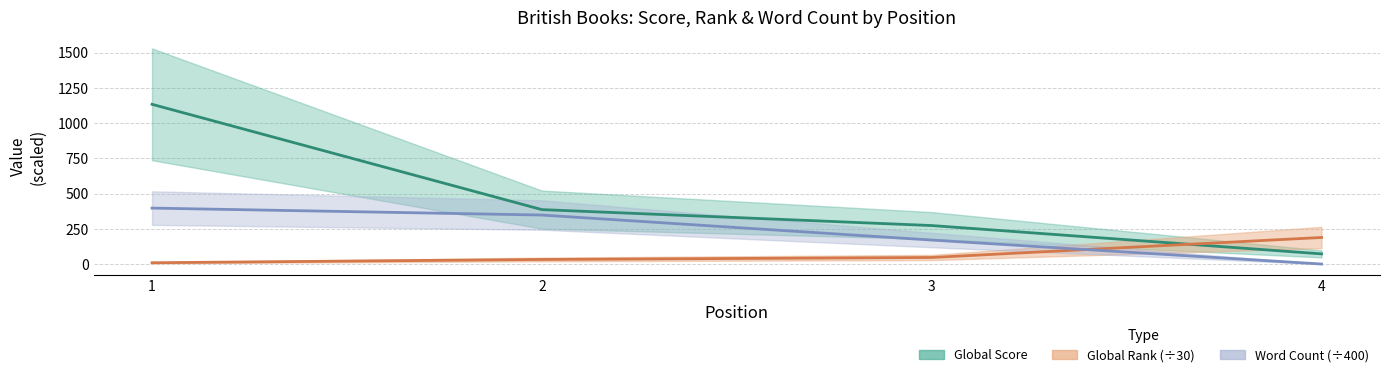

What is the average value of the Global Rank series?

69.1